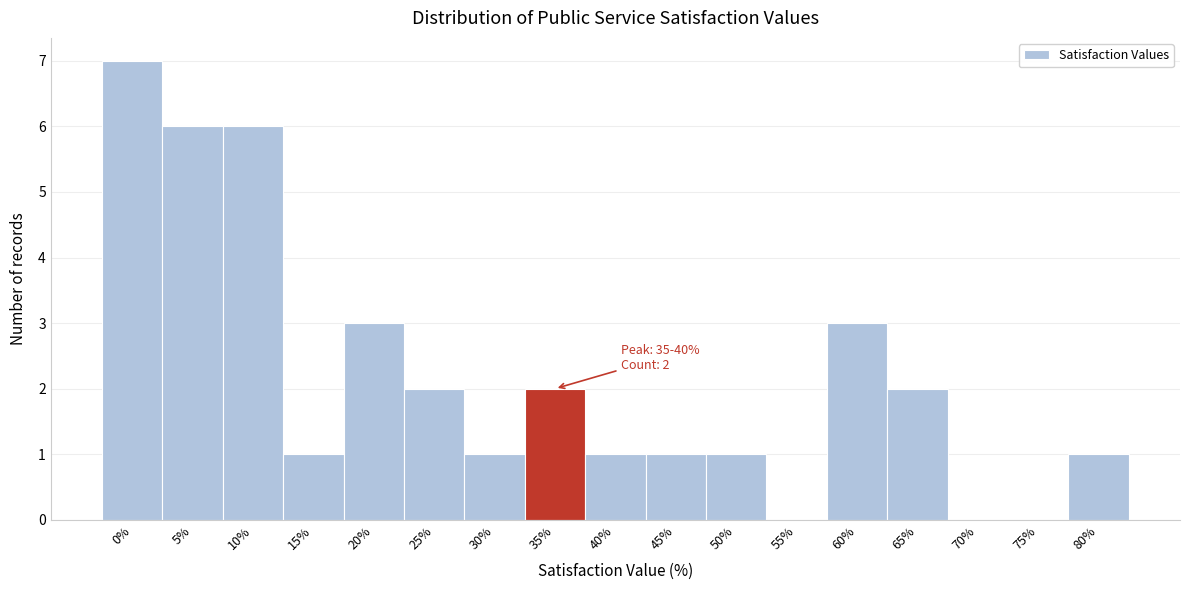

Reading left to right, what are all the values shown in this chart?

0%=7	5%=6	10%=6	15%=1	20%=3	25%=2	30%=1	35%=2	40%=1	45%=1	50%=1	55%=0	60%=3	65%=2	70%=0	75%=0	80%=1